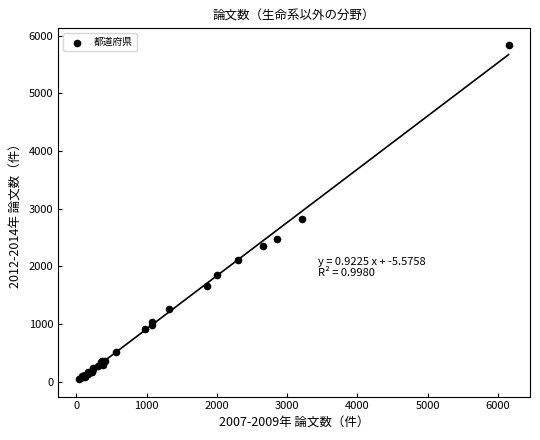

What Y value in the scatter plot is closest to 2939?

2818.3